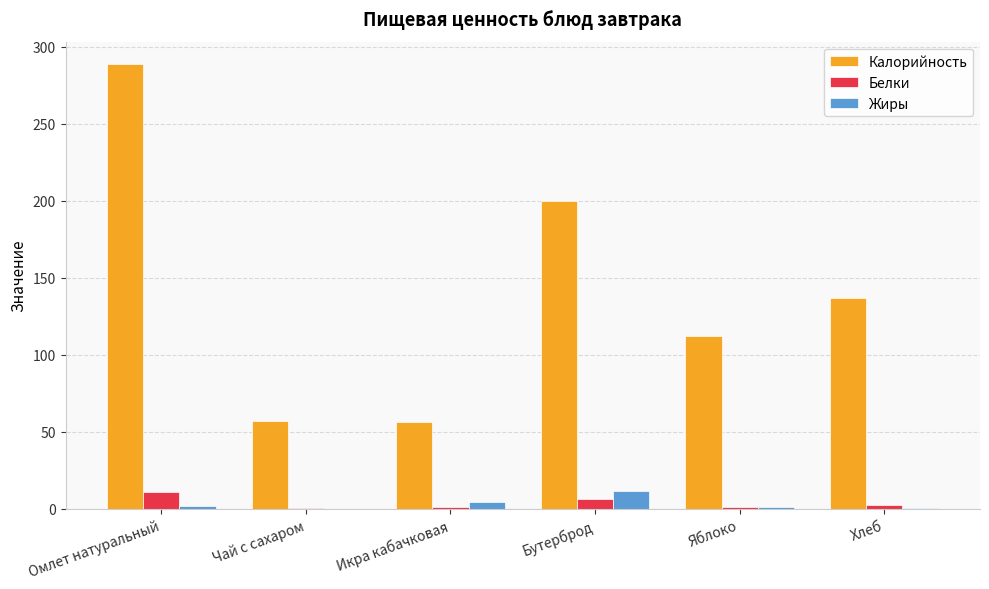

Where is Калорийность nearest to the value 172?

Бутерброд